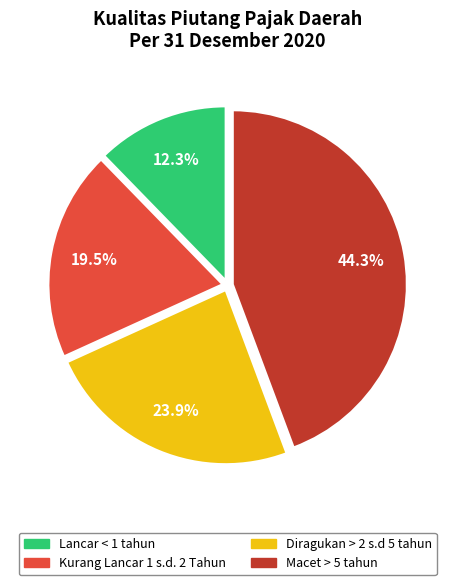

To the nearest percent, what is the difference between the Lancar < 1 tahun and Kurang Lancar 1 s.d. 2 Tahun slice percentages?

7%